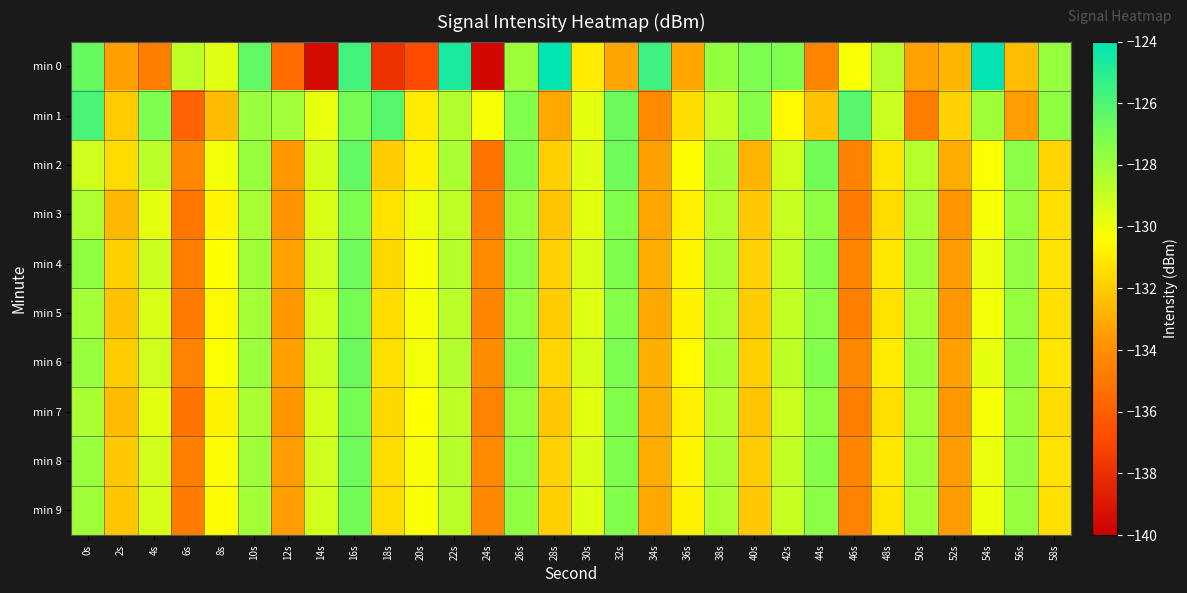

Which category has the lowest value across all series?

24s